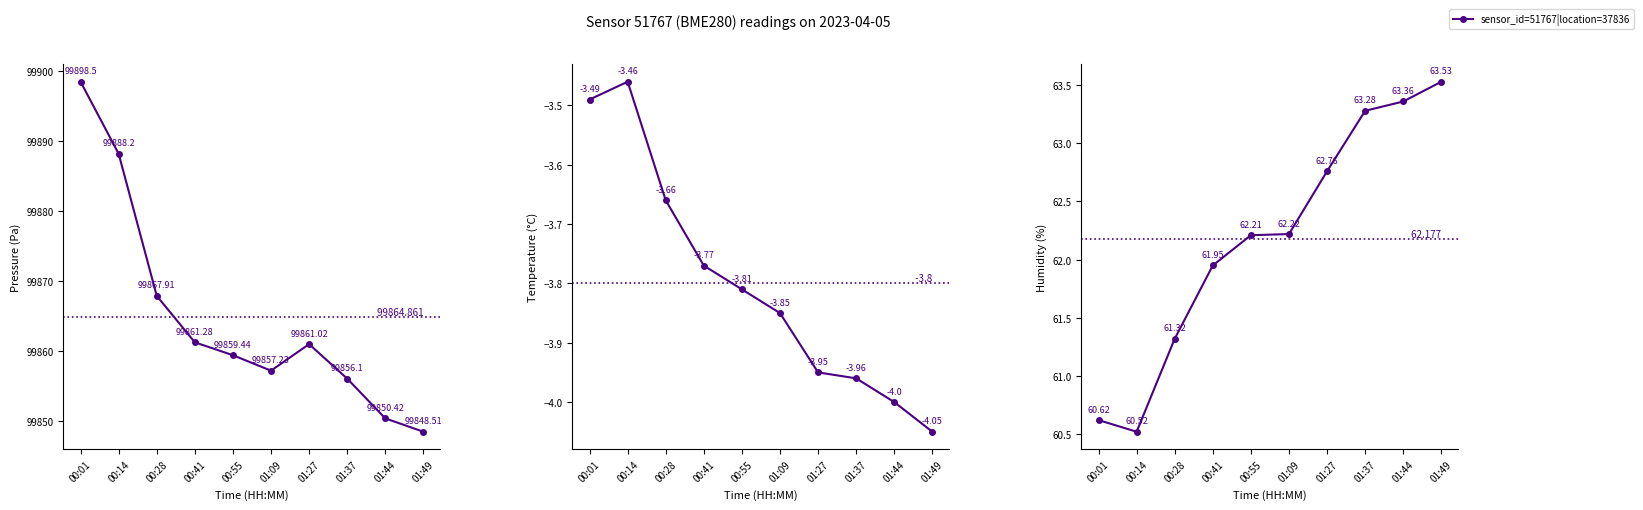

At which category is the sum across all series the highest?

00:01